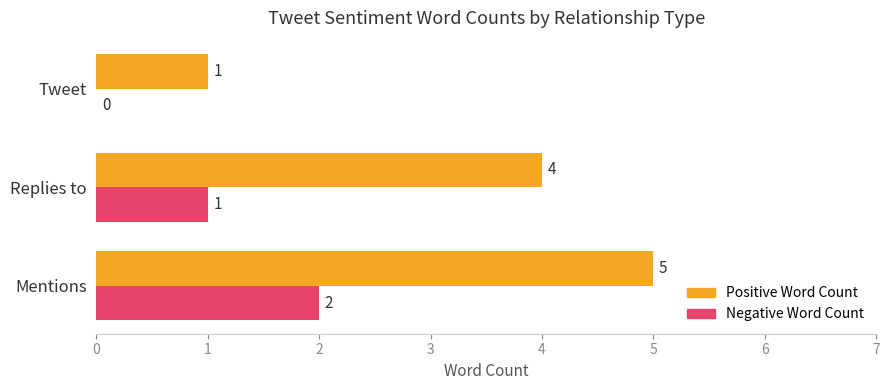

How many Positive Word Count values are between 1 and 5?

3